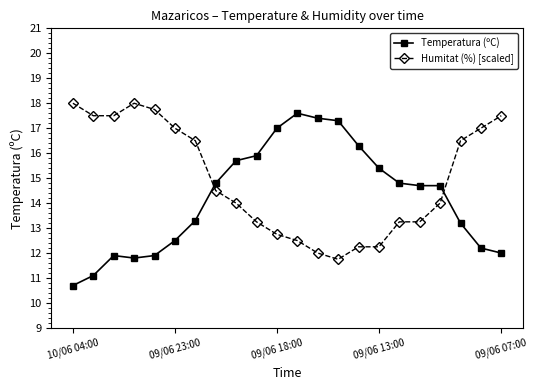

True or false: Temperatura (ºC) and Humitat (%) [scaled] intersect in this chart.

True